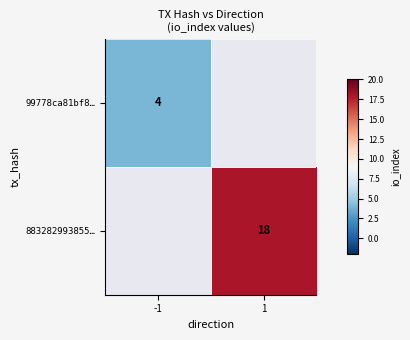

The value of 883282993855… at 1 is 11. True or false?

False